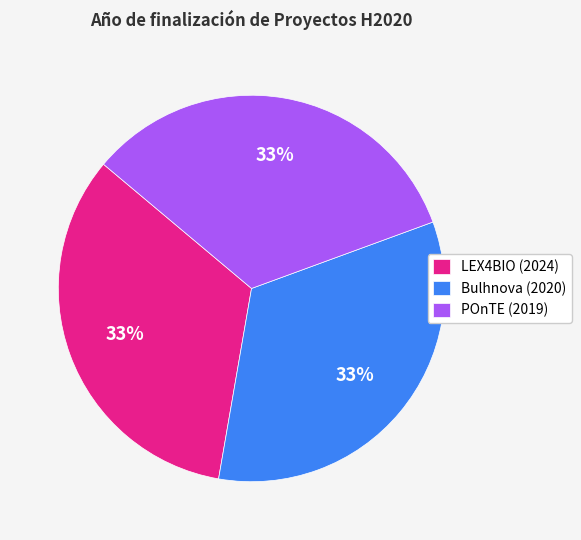

To the nearest percent, what percentage of the pie is Bulhnova (2020)?

33%